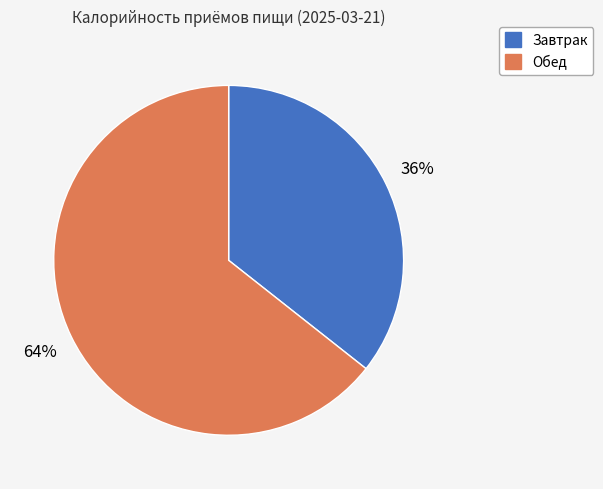

How many slices are in this pie chart?

2